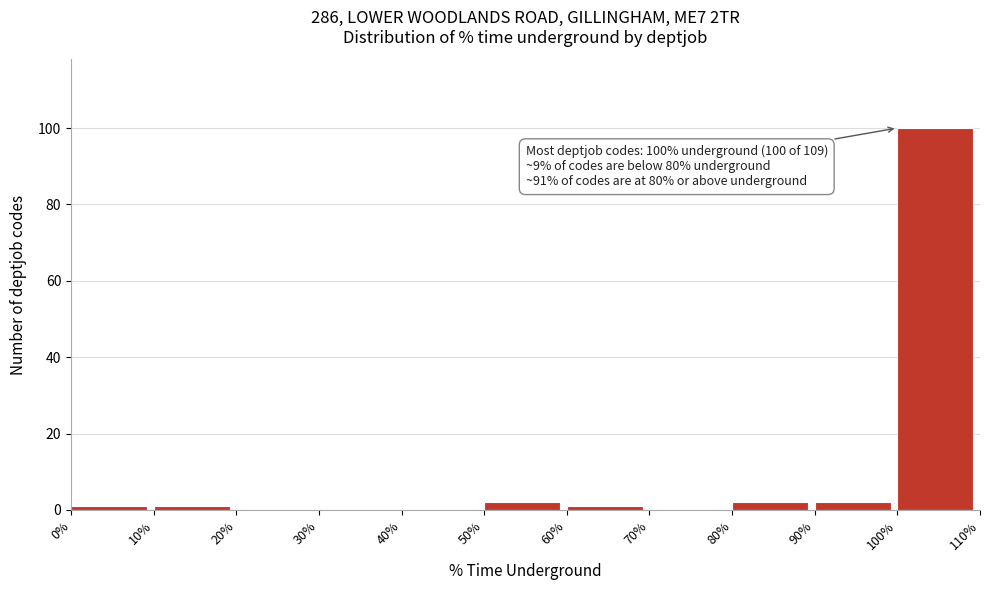

Which range on the x-axis has the tallest bar?

100% to 110%